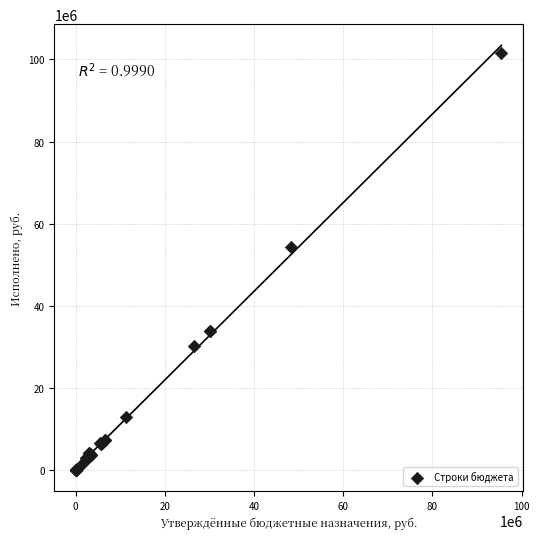

What Y value in the scatter plot is closest to 50758508?

54405397.9